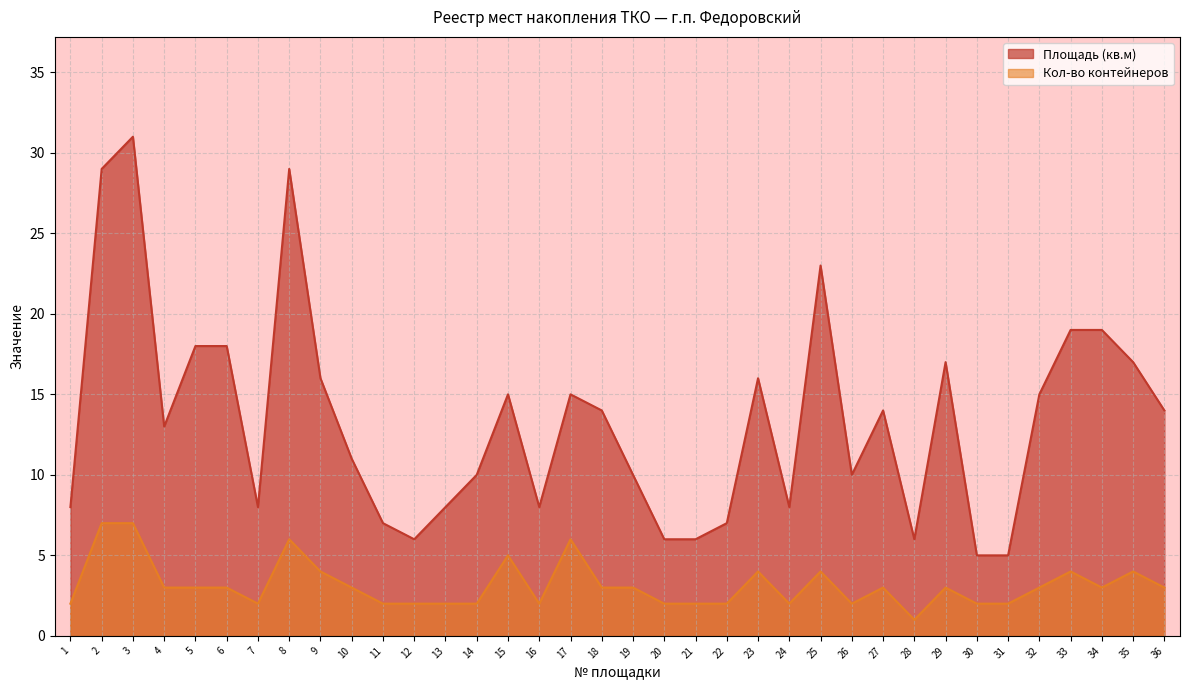

Between 7 and 33, which is larger?

33